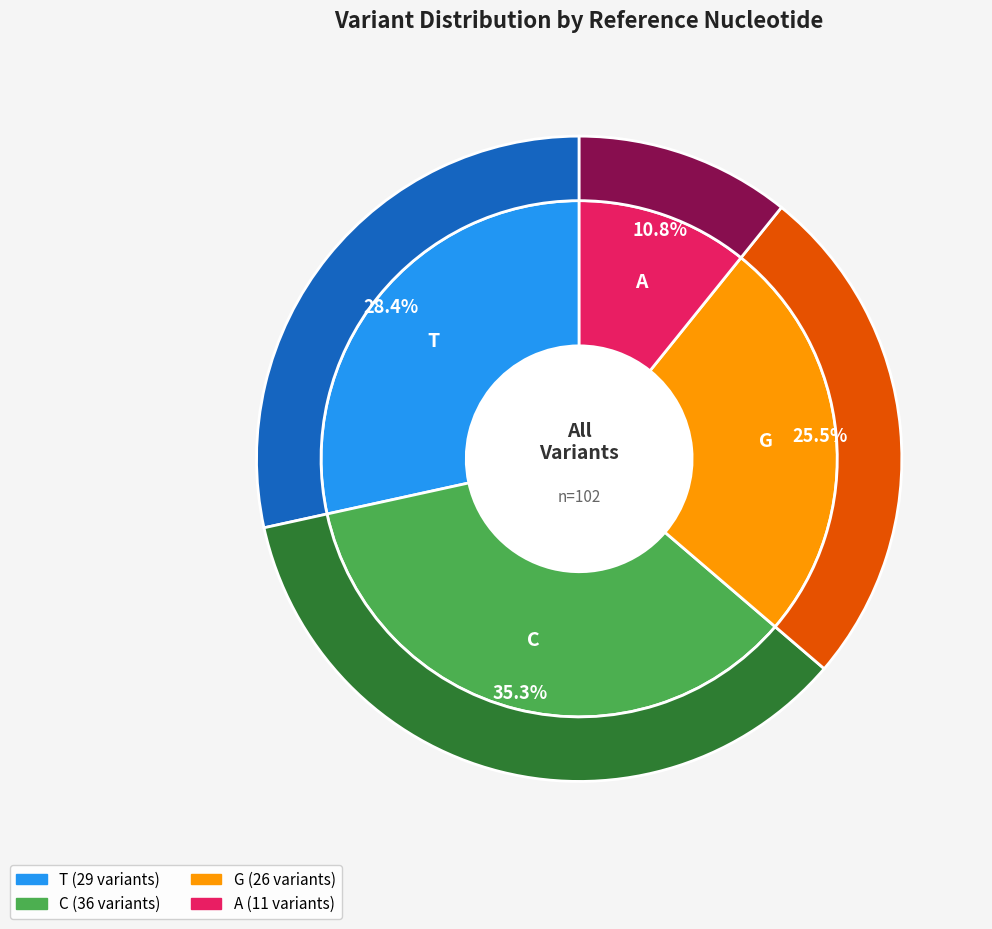

Which category has the smallest portion of the pie?

A